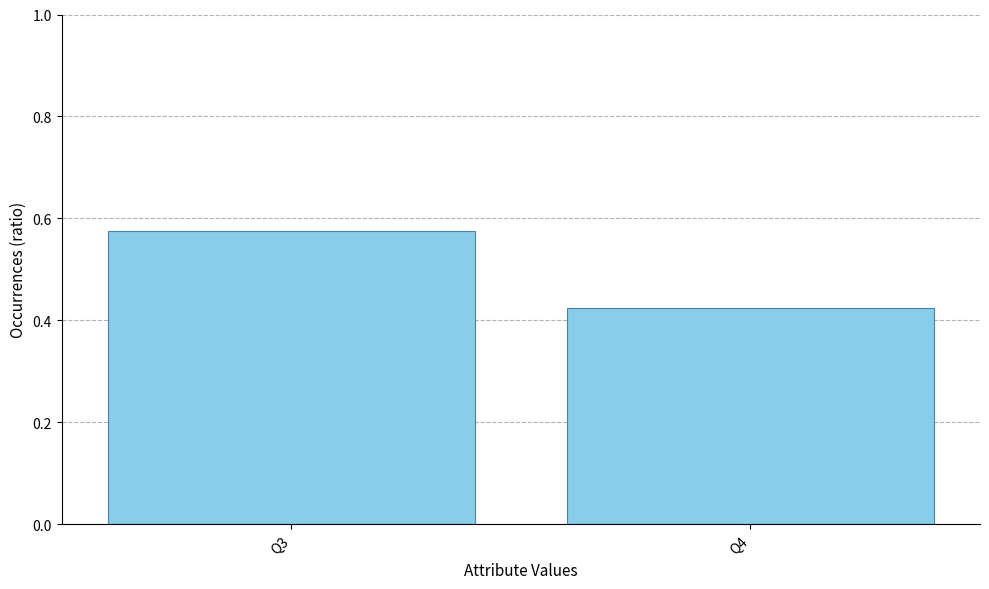

List the labels in order of value, smallest first.

Q4, Q3